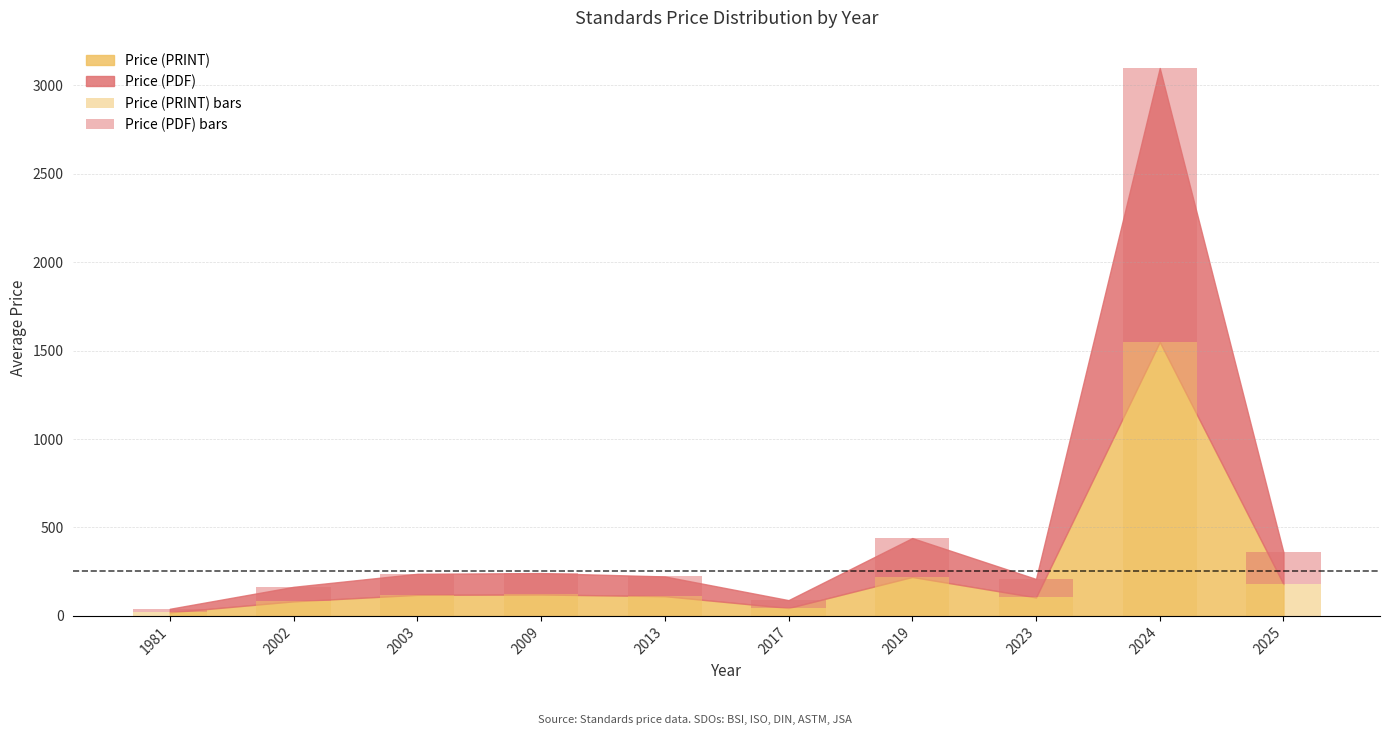

Are the bars grouped side by side (vs. stacked)?

No